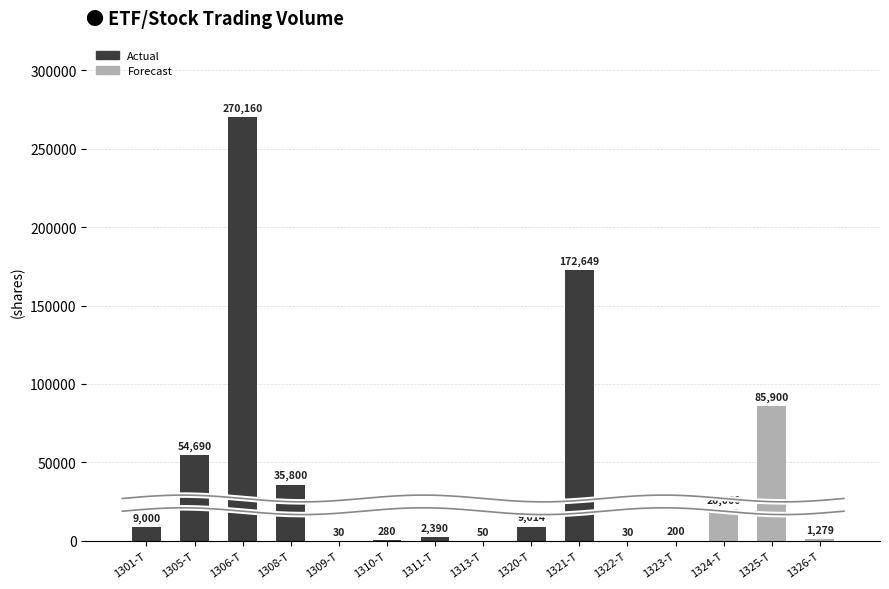

At which label does the data first exceed 9000?

1305-T